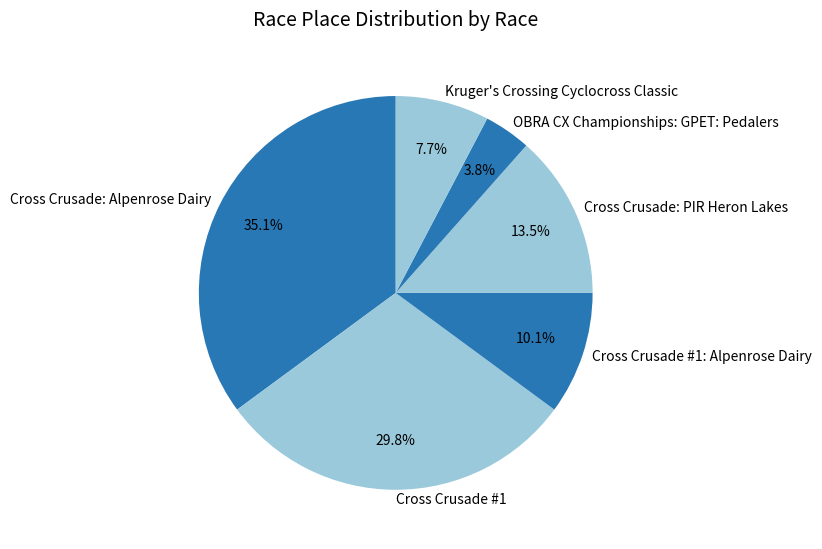

Count the number of slices in the pie.

6